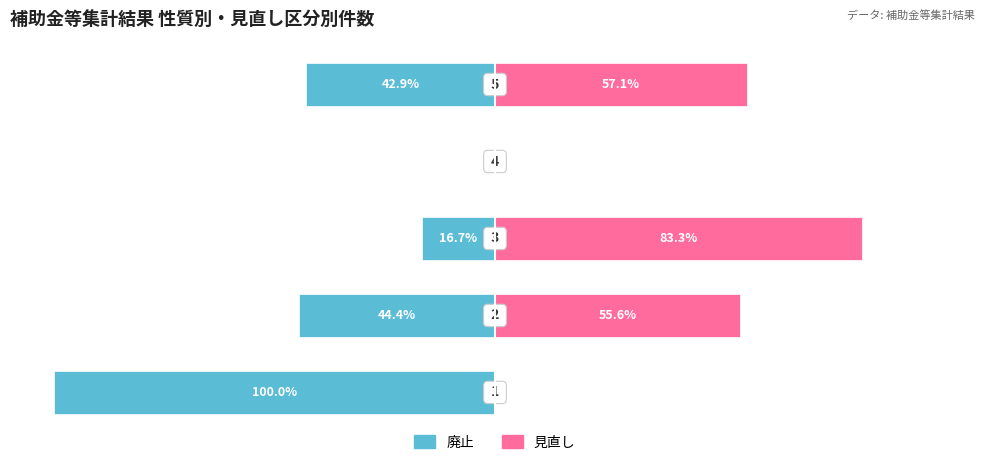

What are all the series names shown in the legend?

廃止, 見直し